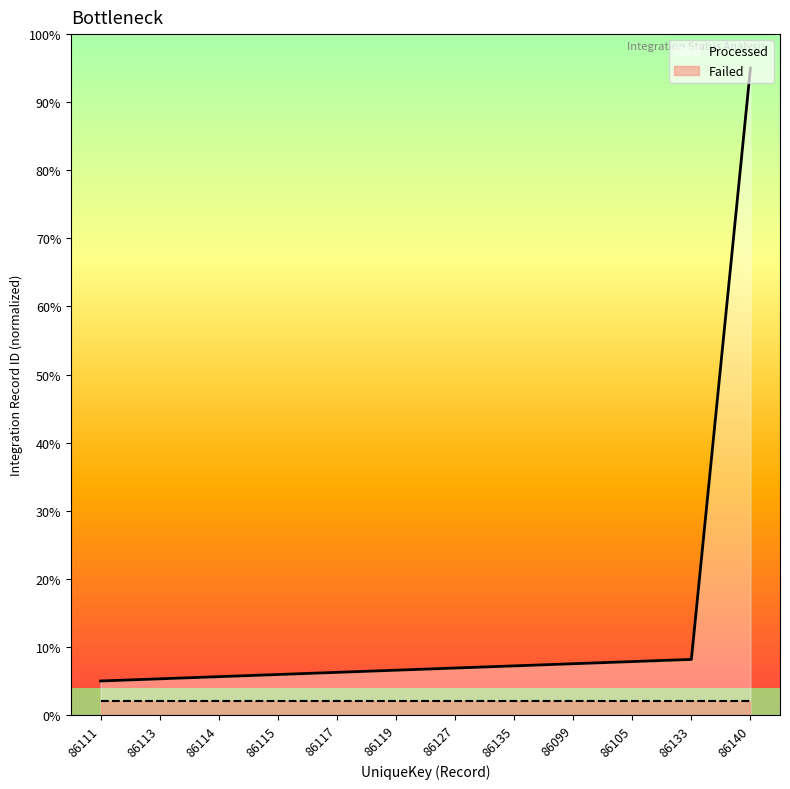

What is the difference between the values at 86114 and 86117?

0.6